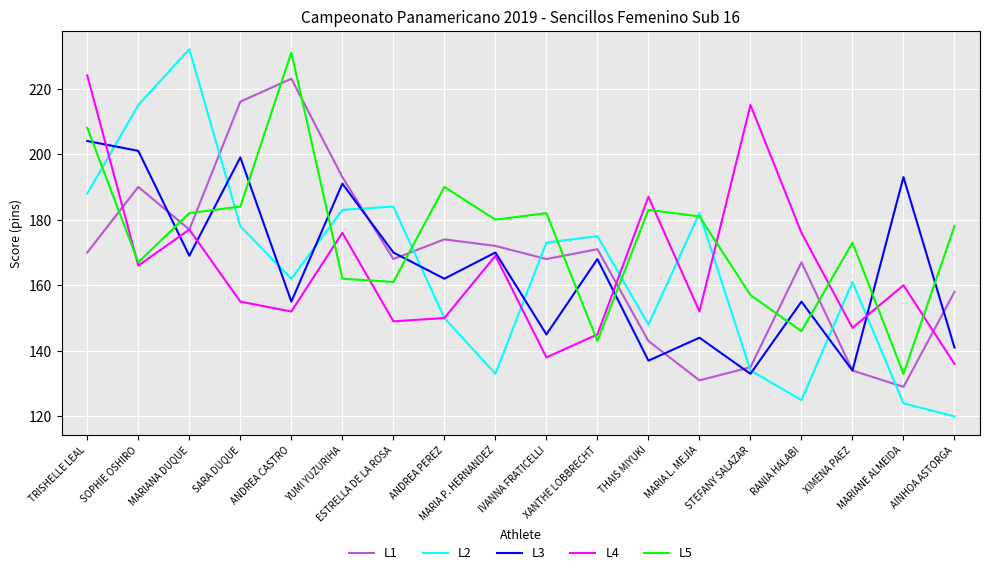

Which series has the widest spread of values?

L2